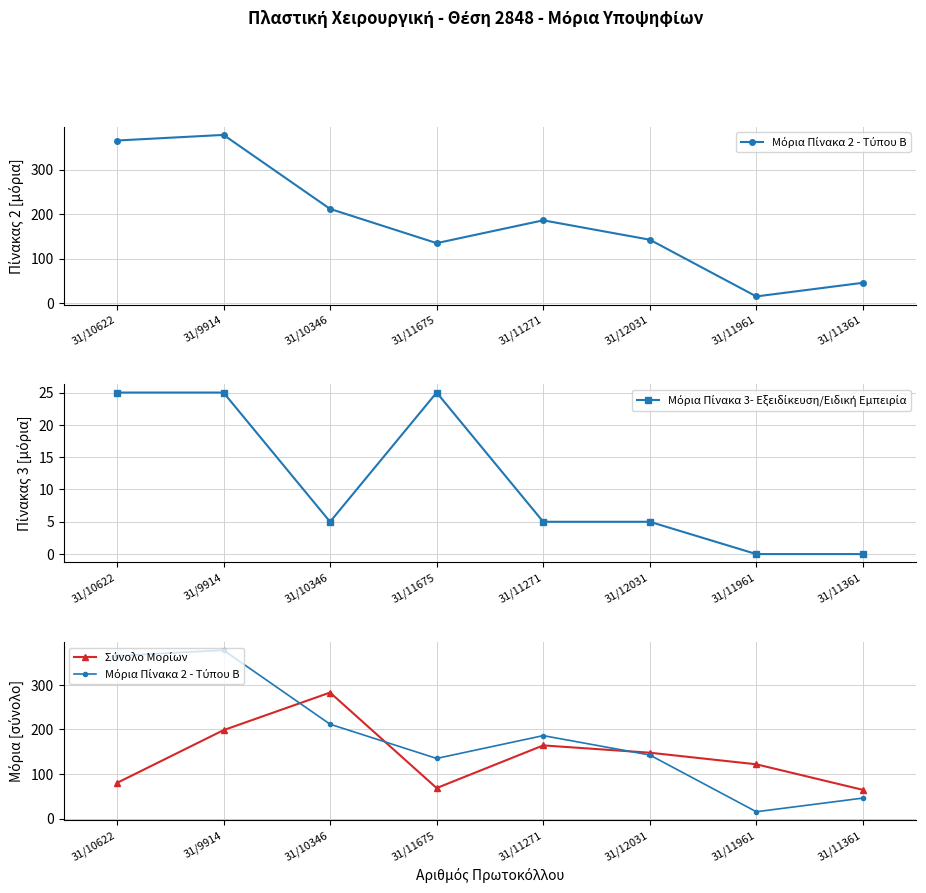

Reading left to right, extract all data points from this chart.

Μόρια Πίνακα 2 - Τύπου Β: 365.4	378.0	211.8	135.0	186.2	142.7	15.3	46.0
Μόρια Πίνακα 3- Εξειδίκευση/Ειδική Εμπειρία: 25.0	25.0	5.0	25.0	5.0	5.0	0.0	0.0
Σύνολο Μορίων: 80.0	198.5	282.9	68.5	164.3	147.9	121.8	64.5